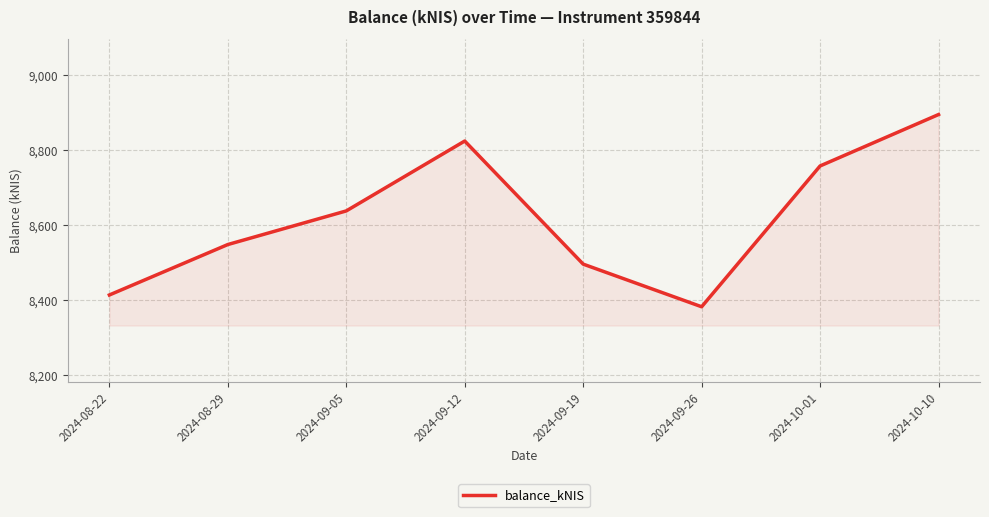

List the labels in order of value, smallest first.

2024-09-26, 2024-08-22, 2024-09-19, 2024-08-29, 2024-09-05, 2024-10-01, 2024-09-12, 2024-10-10